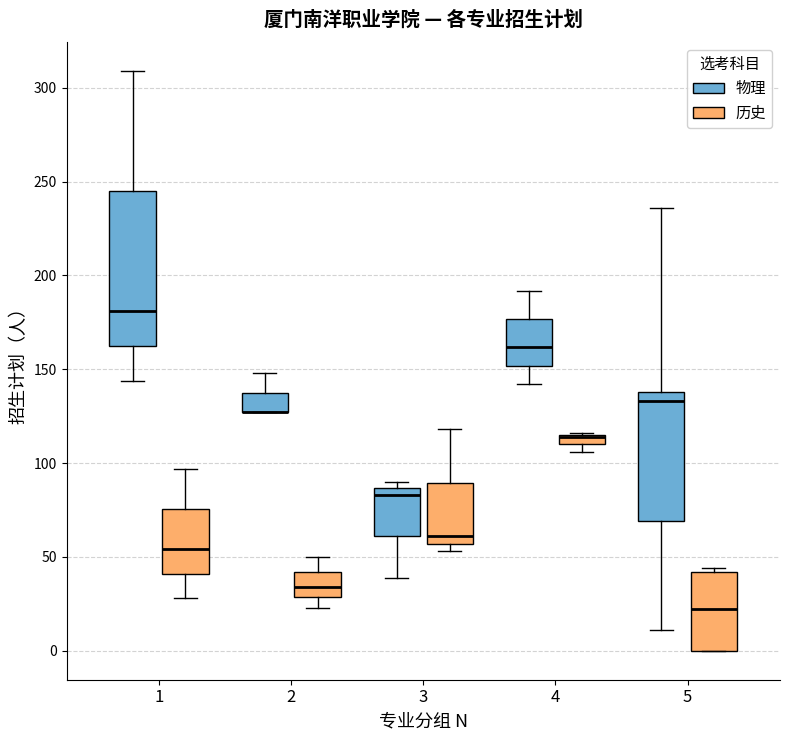

Which box is the tallest, from its lower edge to its upper edge?

1 (物理)